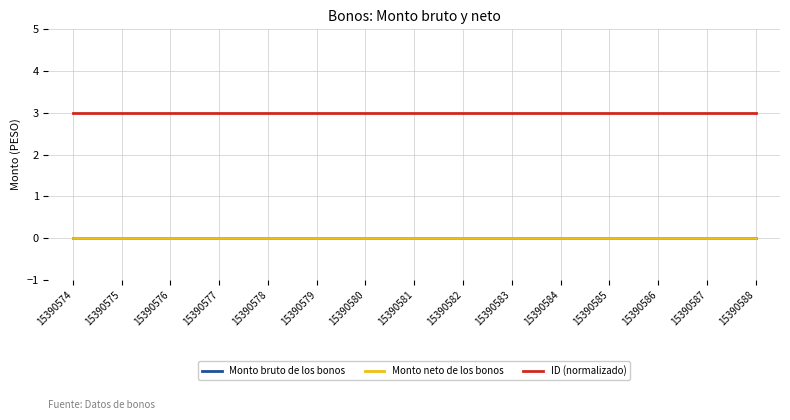

What is the difference between the highest and lowest values at 15390582?

3.0